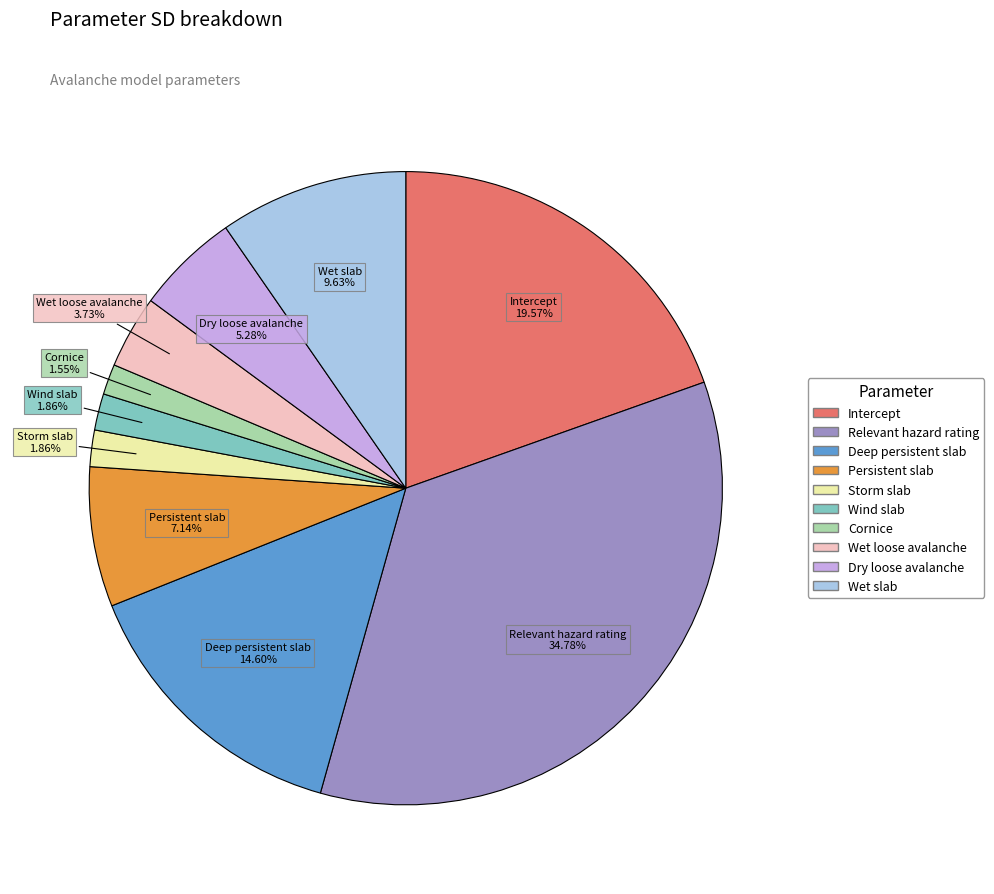

To the nearest percent, what is the average slice percentage?

10%